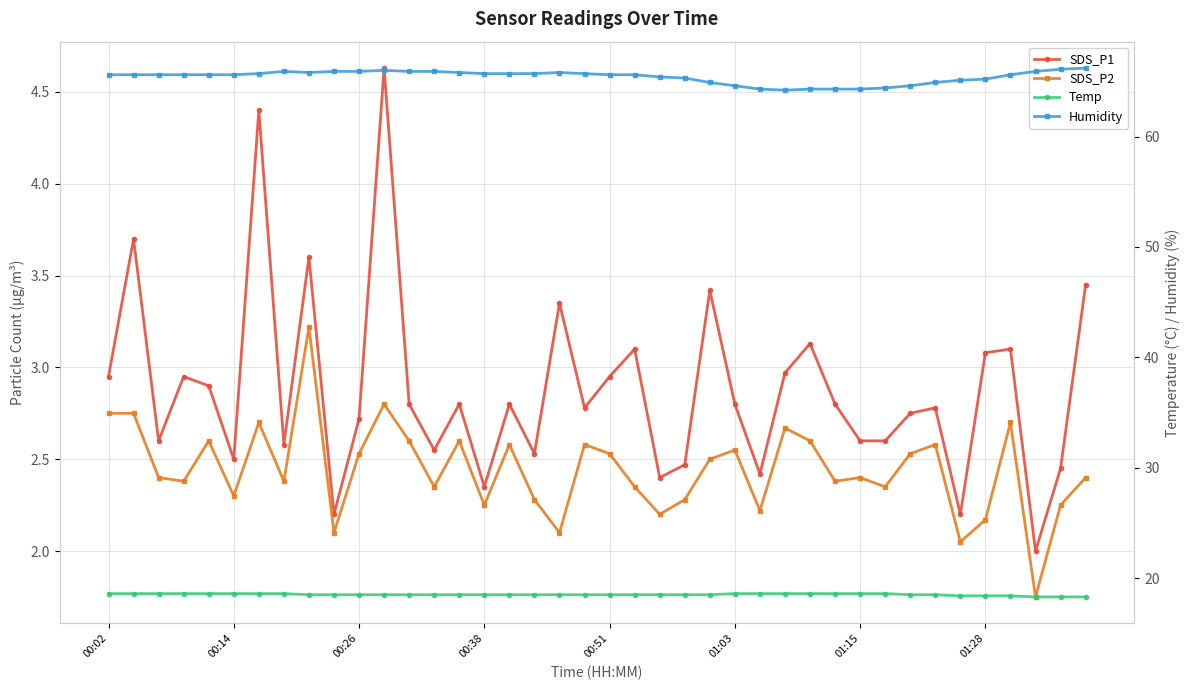

How many values in the Humidity series are below 65?

10